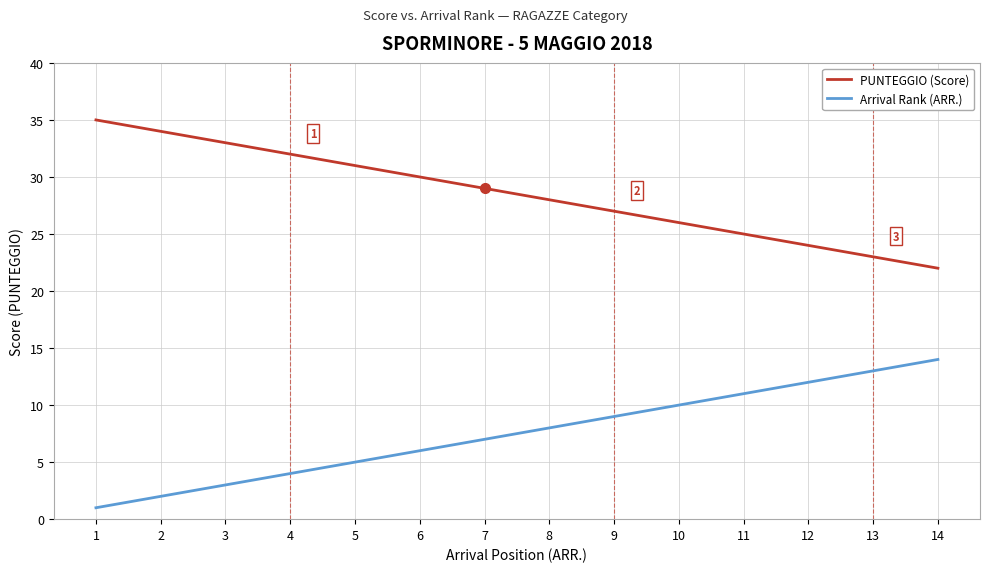

What are all the series names shown in the legend?

PUNTEGGIO (Score), Arrival Rank (ARR.)